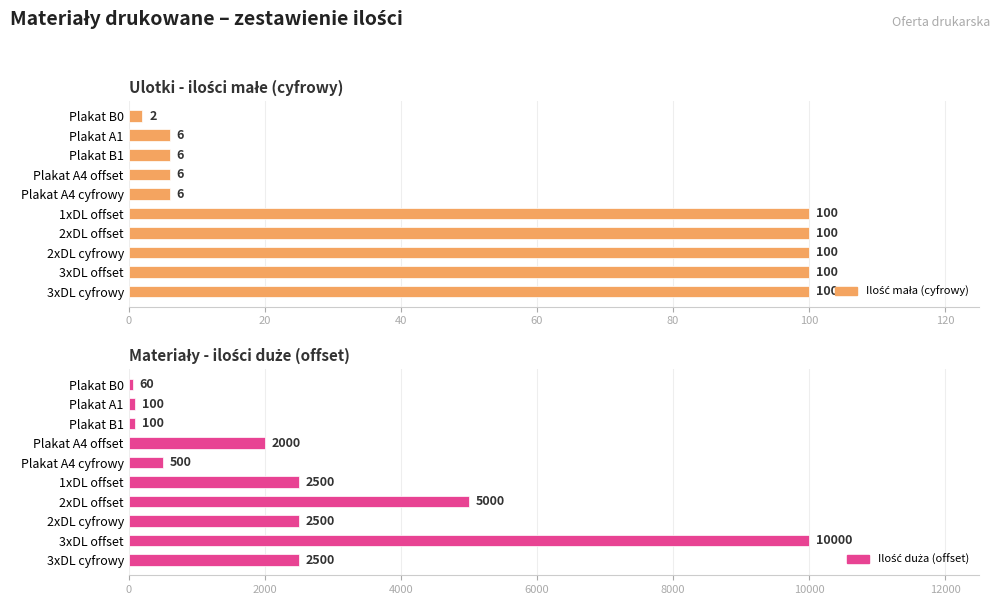

What is the label of the 6th bar from the left?

Plakat A4 cyfrowy